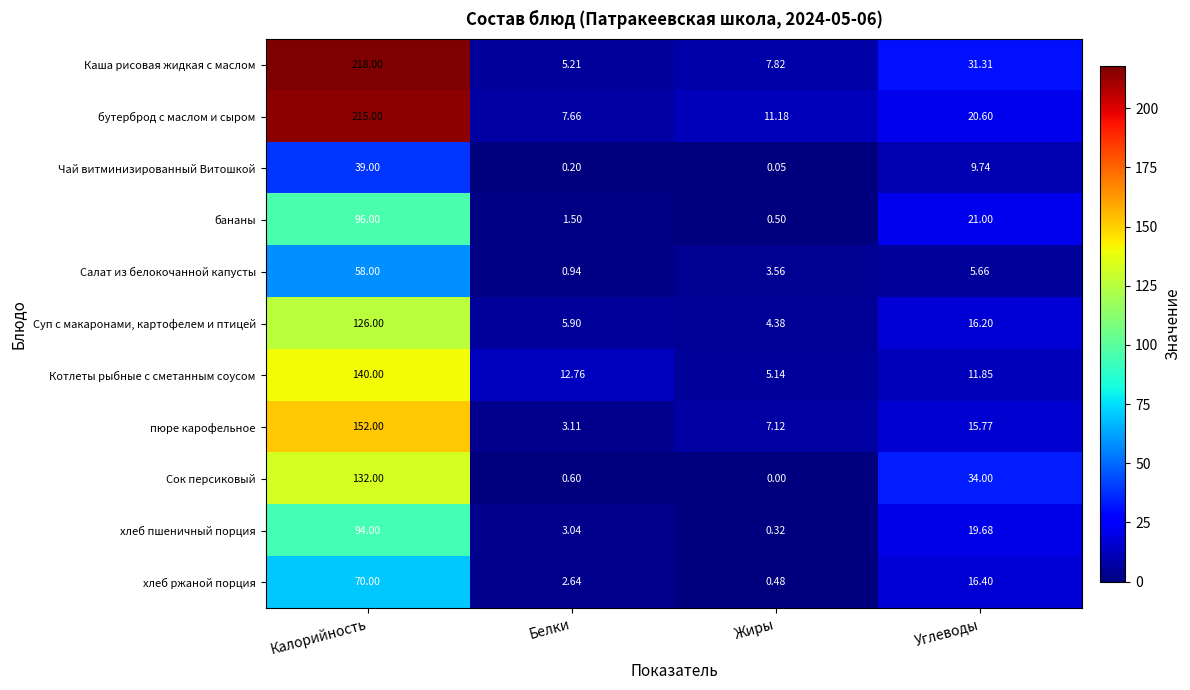

How many series are shown in this chart?

11